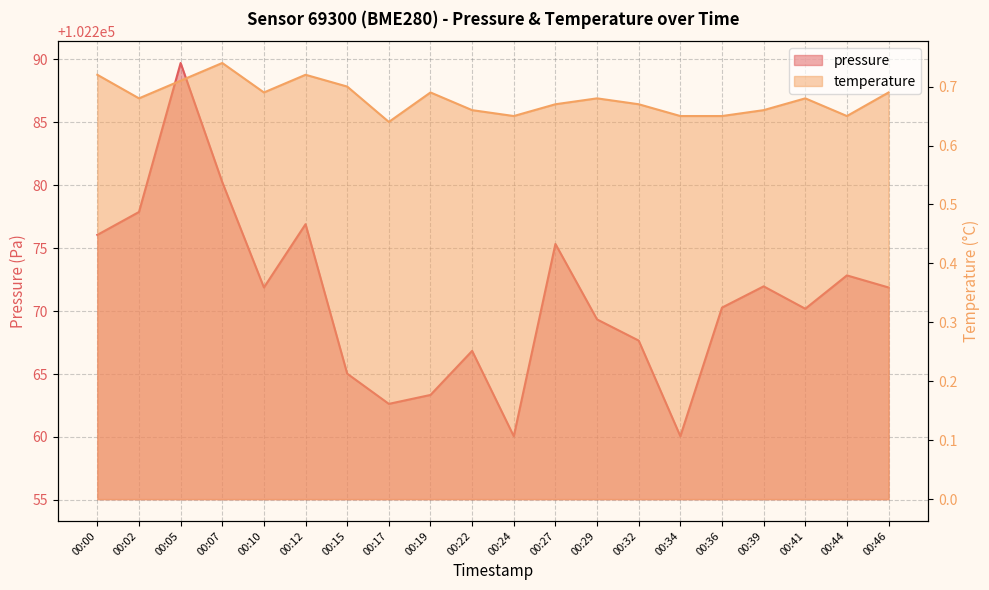

What is the average value of the pressure series?

102271.0